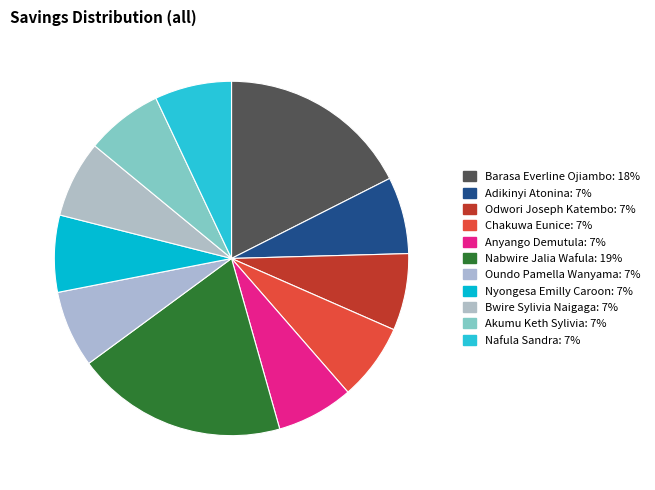

How many segments does this pie chart have?

11